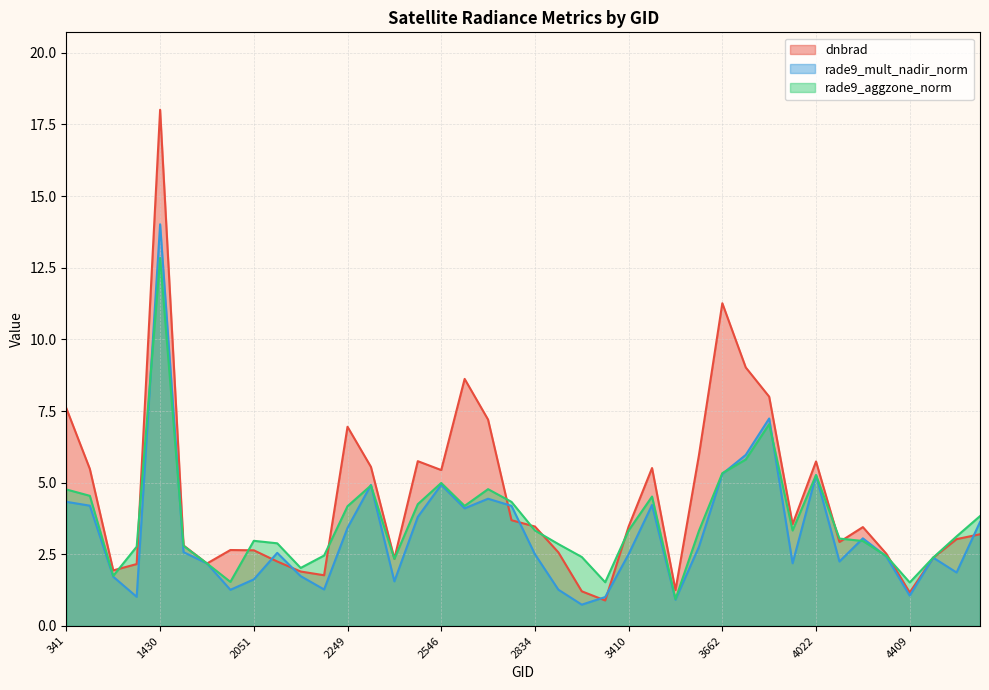

What is the highest value of the dnbrad series?

18.0